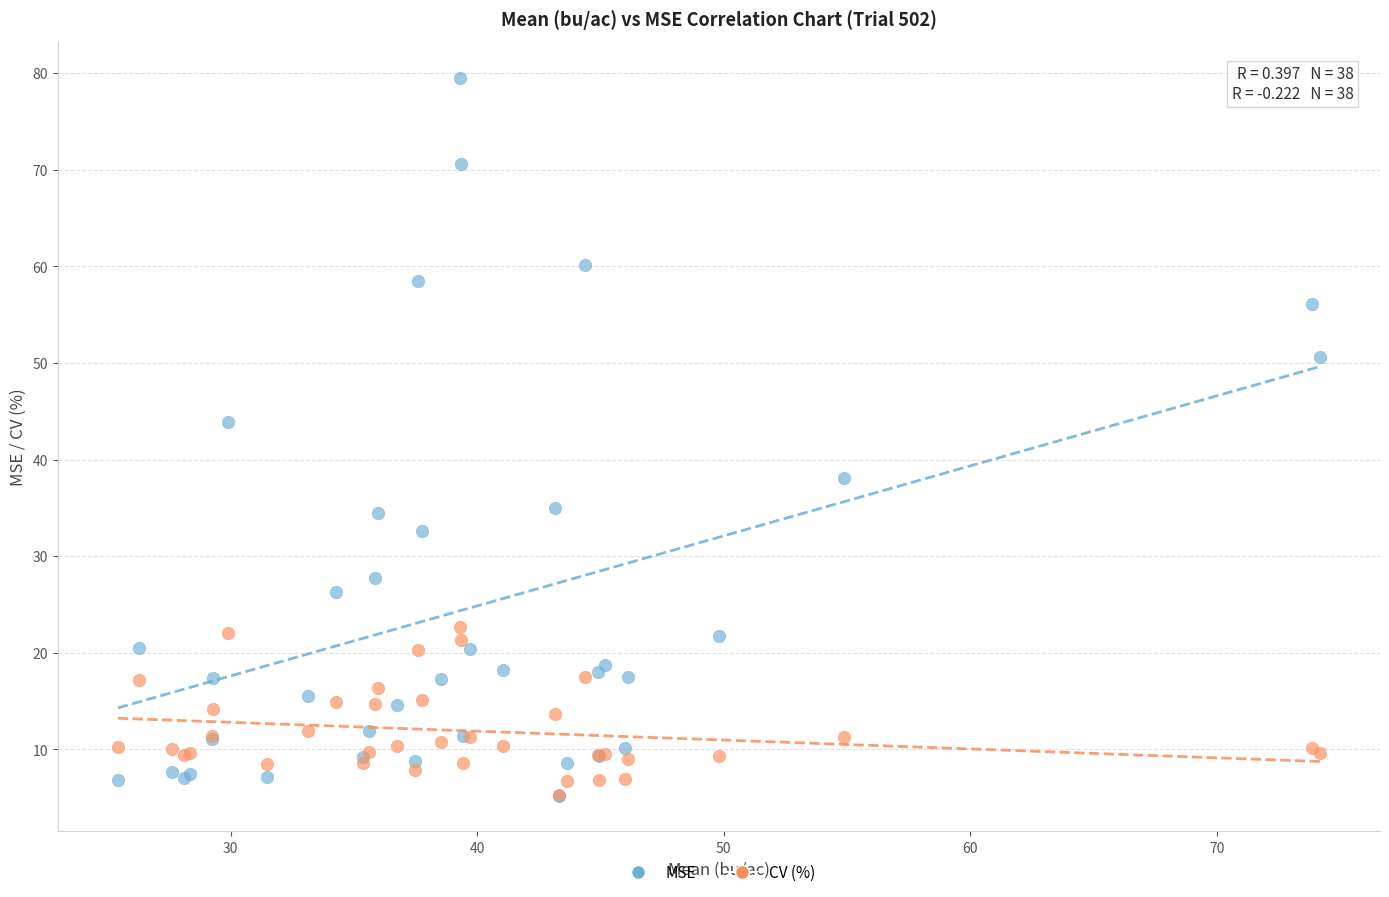

Across all series, what Y value is closest to 42?

43.9